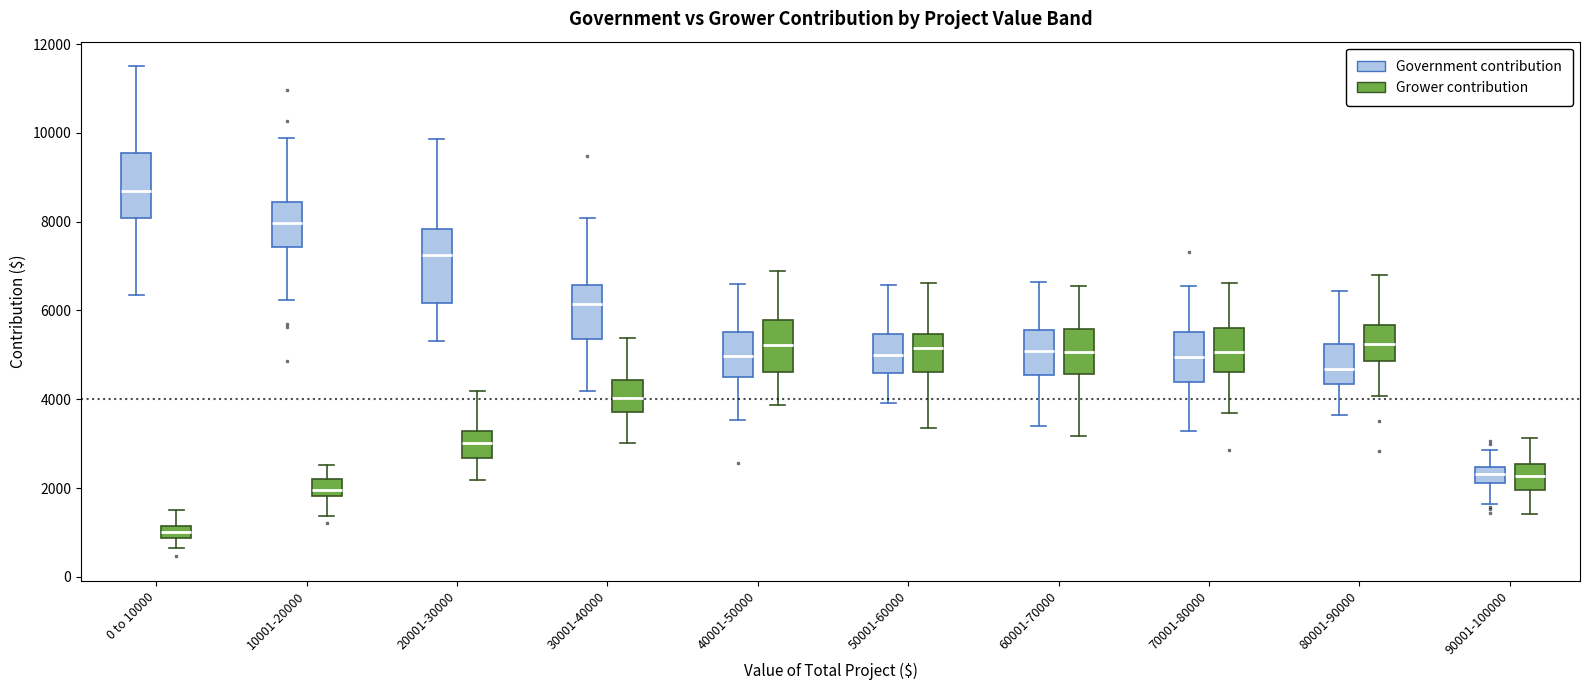

Where does the lower whisker of the box for 40001-50000 (Government contribution) end on the y-axis? The values are not printed on the chart, so give them approximately, as read against the axis.

3600